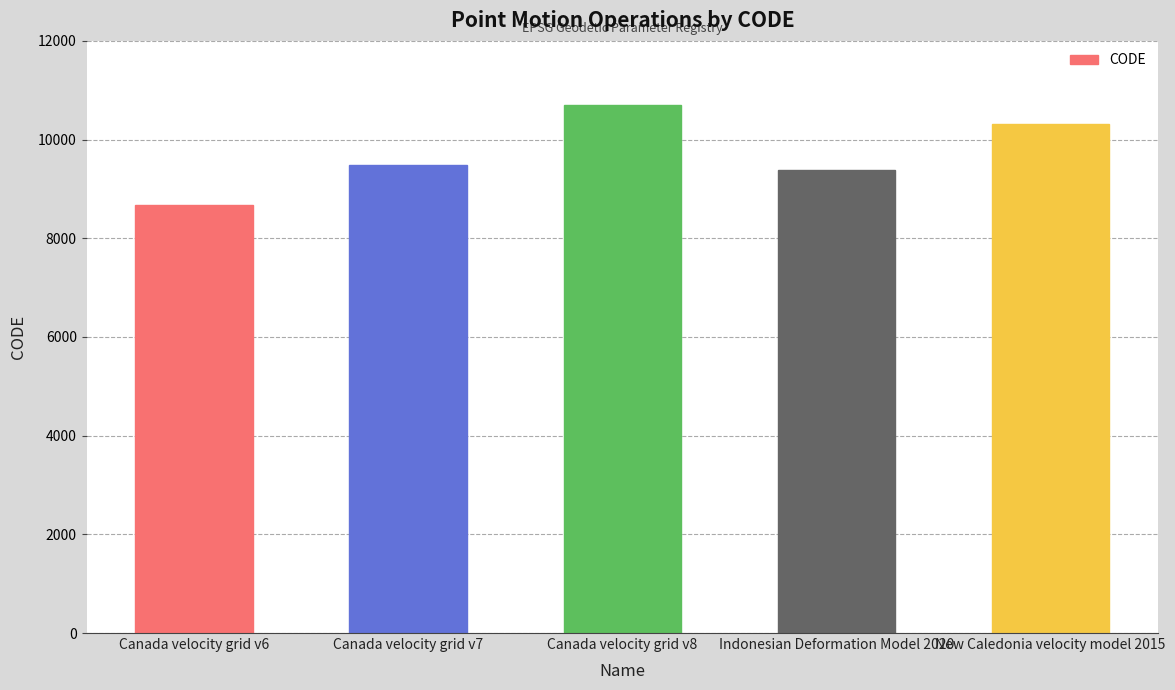

What is the label of the 3rd bar from the right?

Canada velocity grid v8